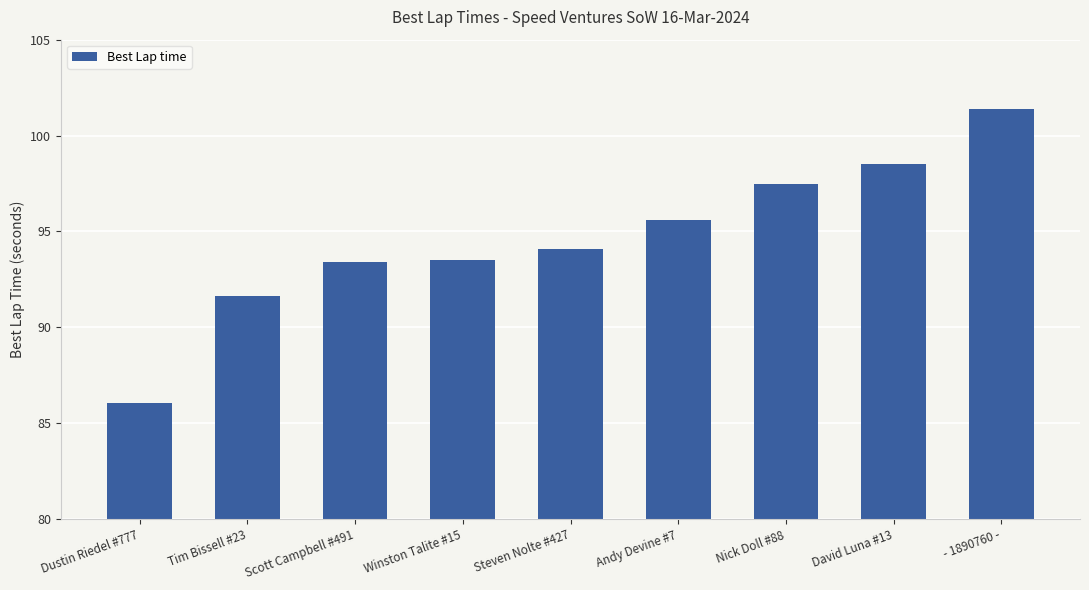

Is it true that the value at Winston Talite #15 is 93.5?

True